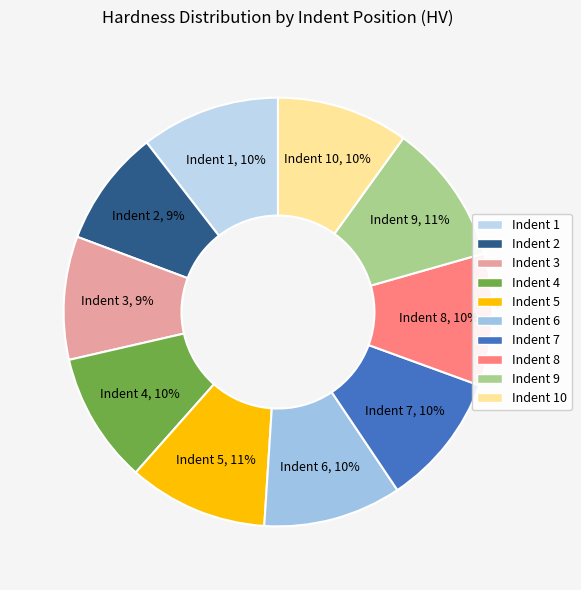

Is Indent 2 the majority of the pie?

No